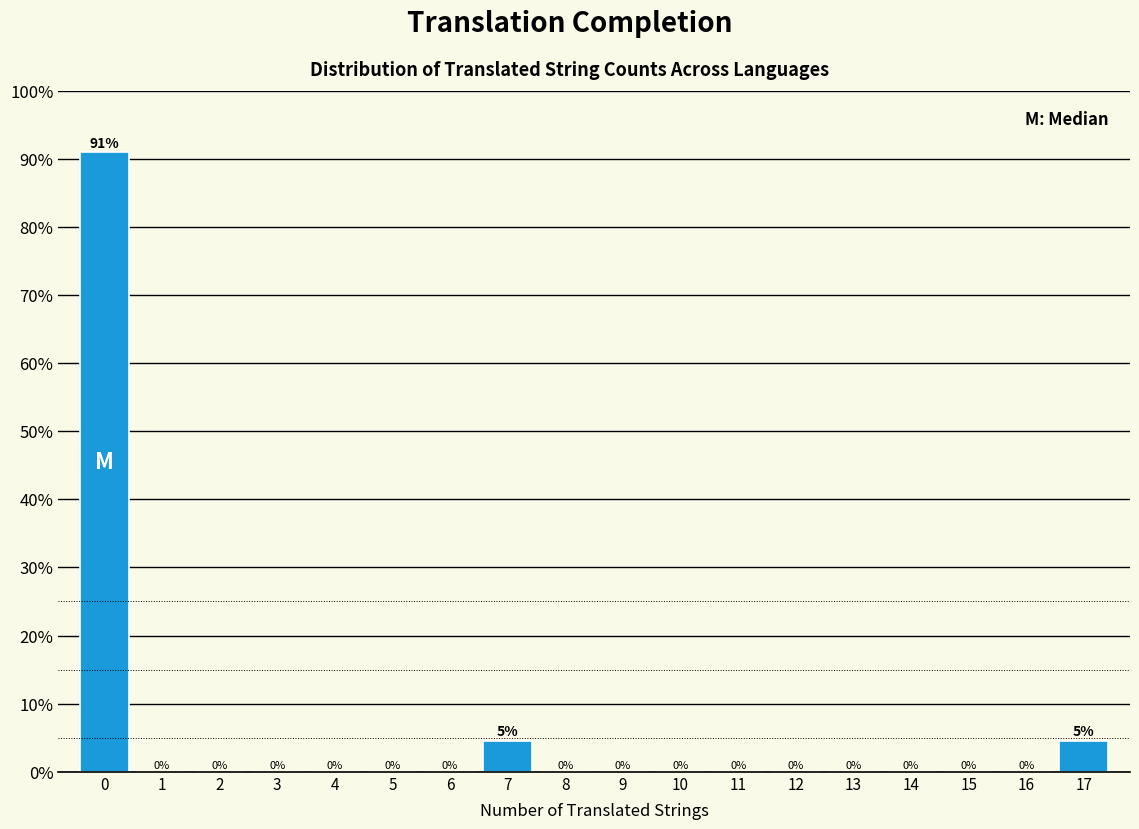

The value at 10 is -31.7. True or false?

False